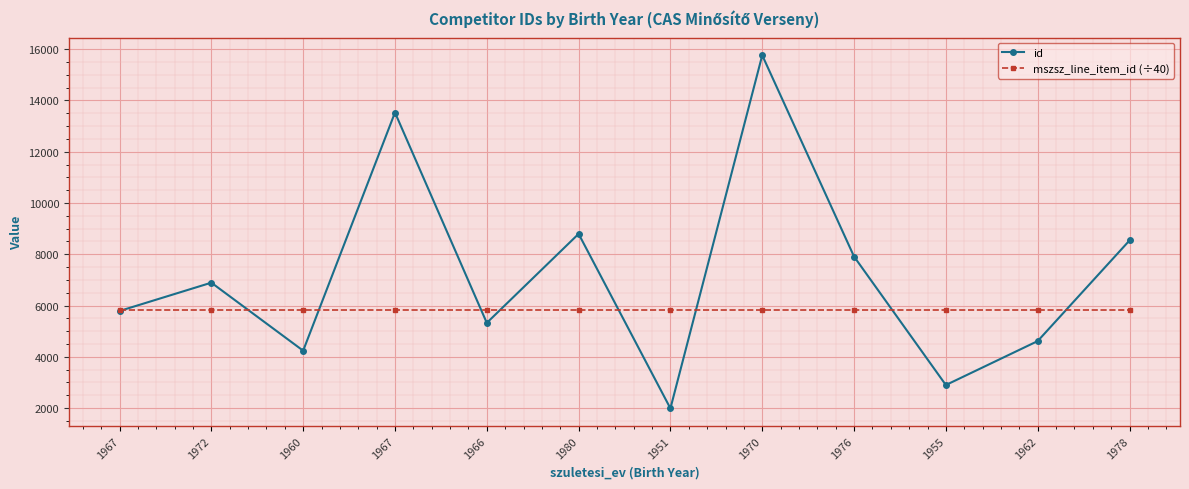

Reading right to left, list all the values displayed in this chart.

id: 8537.0	4613.0	2899.0	7909.0	15761.0	1987.0	8795.0	5323.0	13527.0	4238.0	6891.0	5787.0
mszsz_line_item_id (÷40): 5833.9	5833.9	5833.9	5833.9	5833.9	5833.9	5833.9	5833.9	5833.9	5833.9	5833.9	5833.9